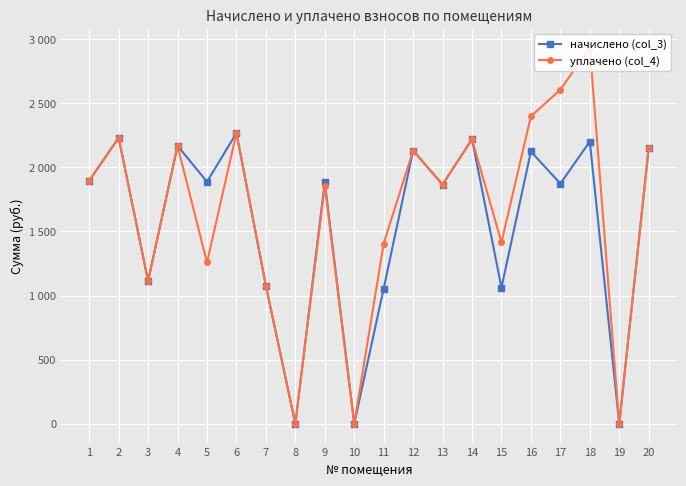

How many interior local valleys does the уплачено (col_4) series have?

7